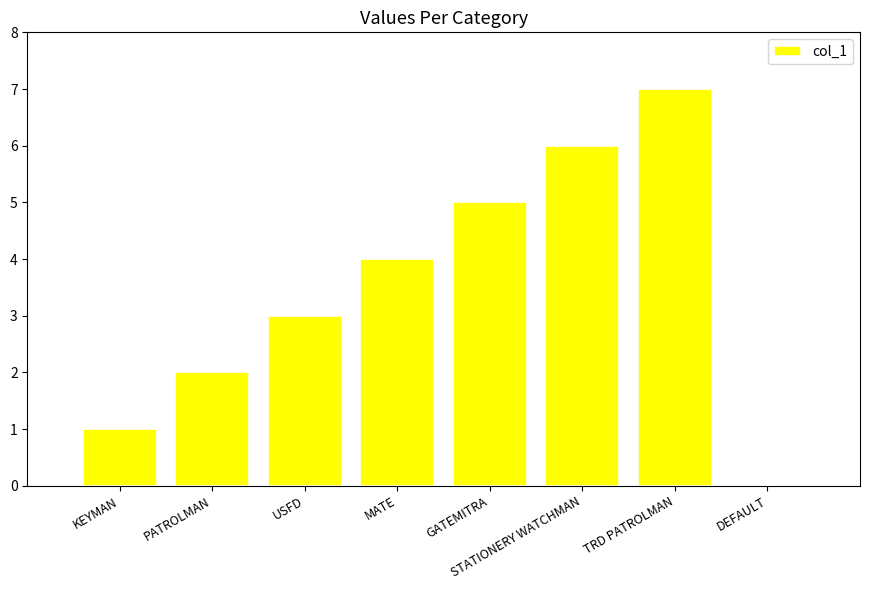

How many categories are shown in the chart?

8